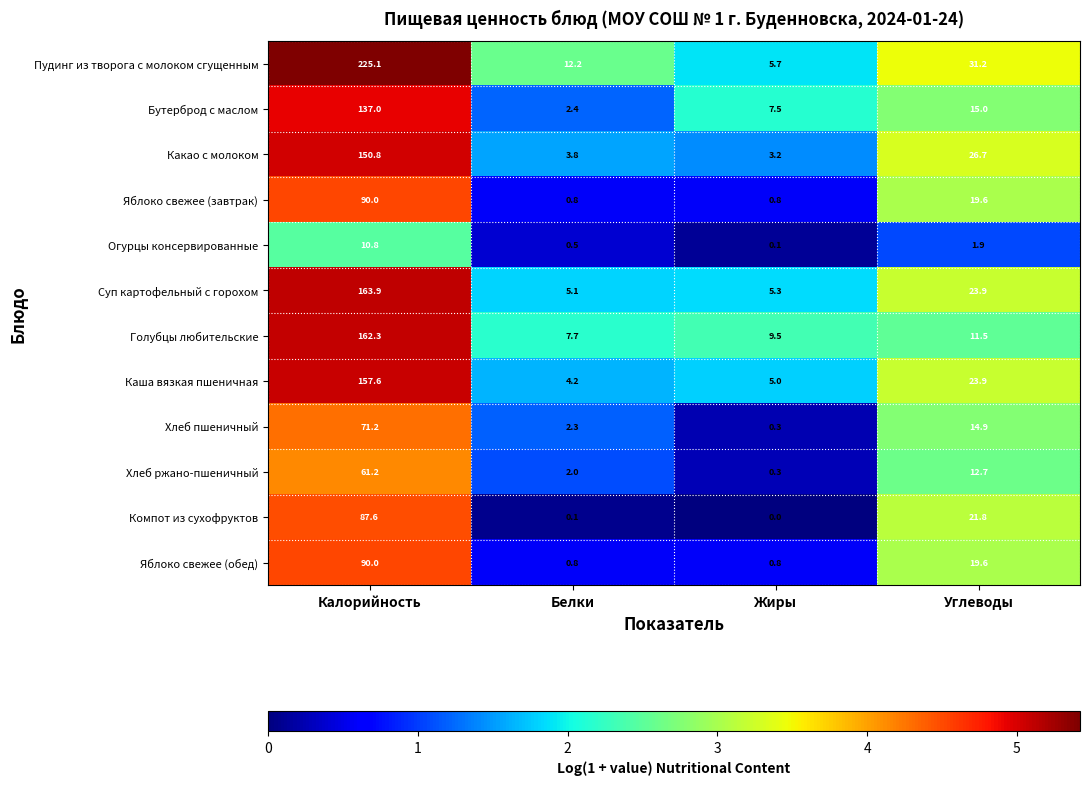

The Хлеб пшеничный series shows 3.1 at Белки. True or false?

False